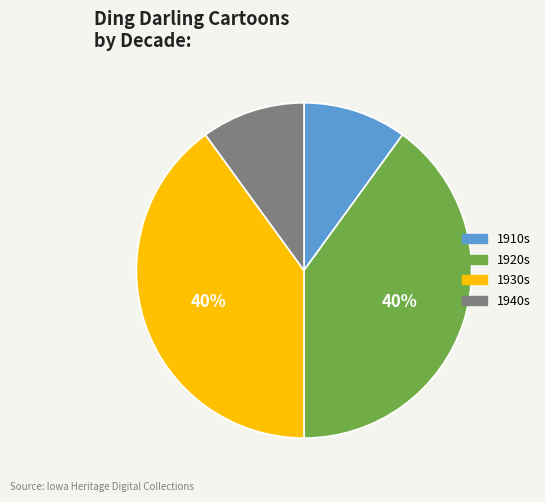

Is there any slice that represents more than half of the pie?

No